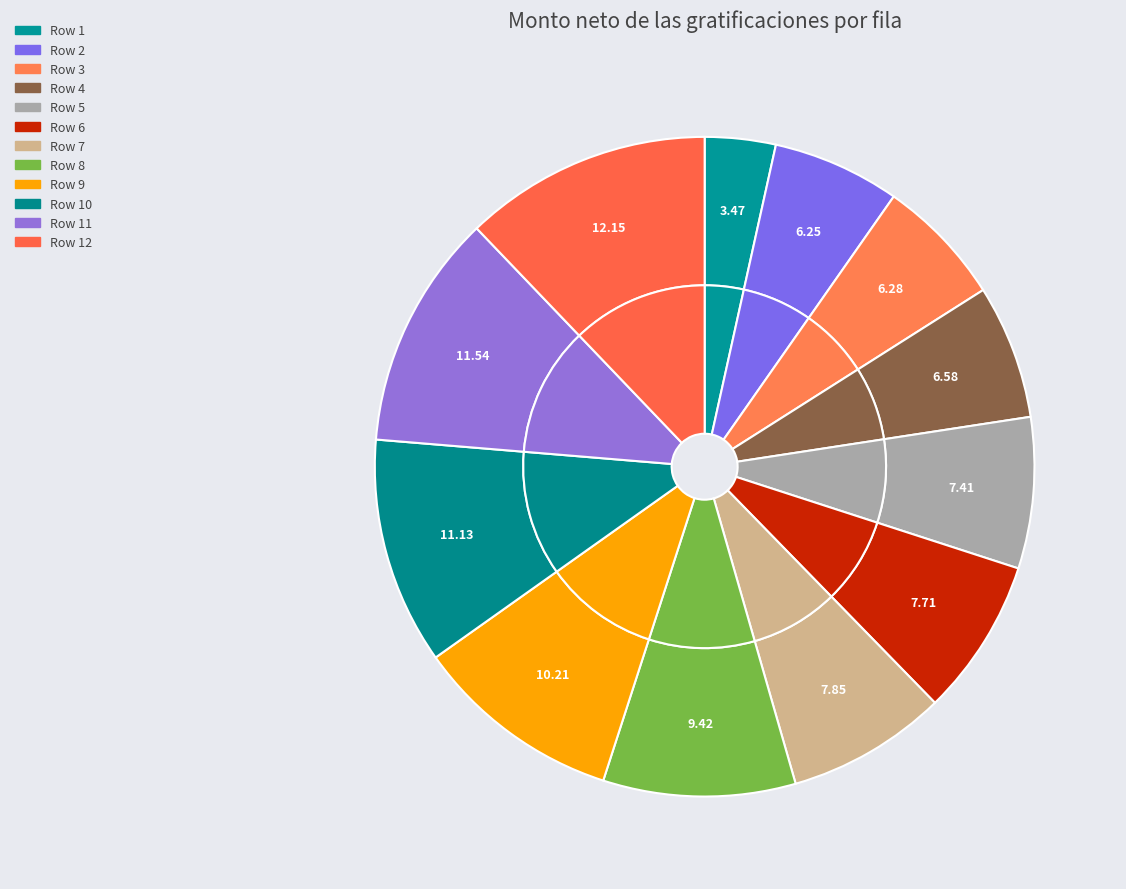

Rank the categories by value from lowest to highest.

Row 1, Row 2, Row 3, Row 4, Row 5, Row 6, Row 7, Row 8, Row 9, Row 10, Row 11, Row 12